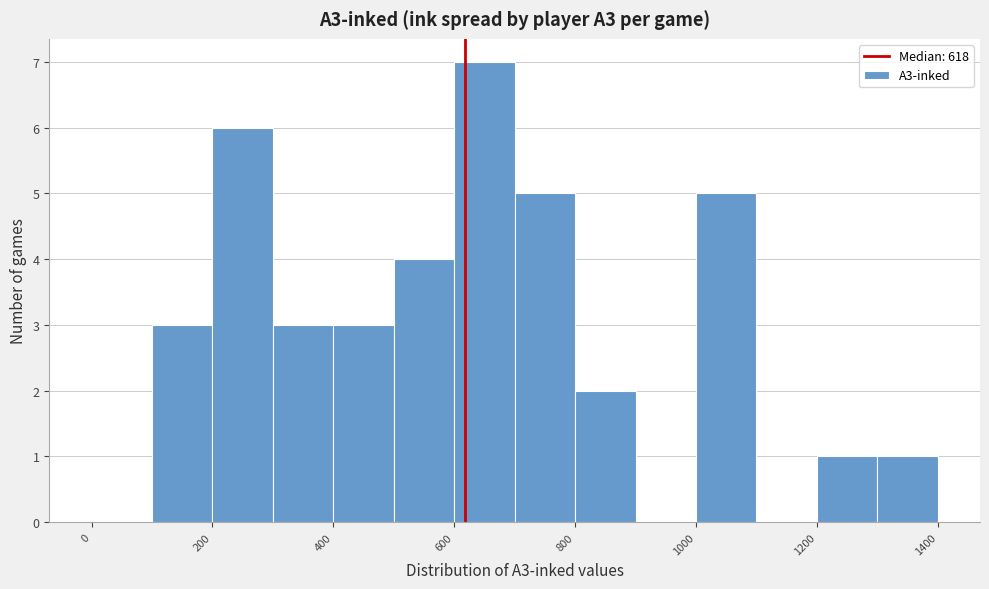

Reading left to right, list every bar in this chart as the range it spans on the x-axis followed by its height. The values are not printed on the chart, so give them approximately, as read against the axis.

0 to 100: 0
100 to 200: 3
200 to 300: 6
300 to 400: 3
400 to 500: 3
500 to 600: 4
600 to 700: 7
700 to 800: 5
800 to 900: 2
900 to 1000: 0
1000 to 1100: 5
1100 to 1200: 0
1200 to 1300: 1
1300 to 1400: 1